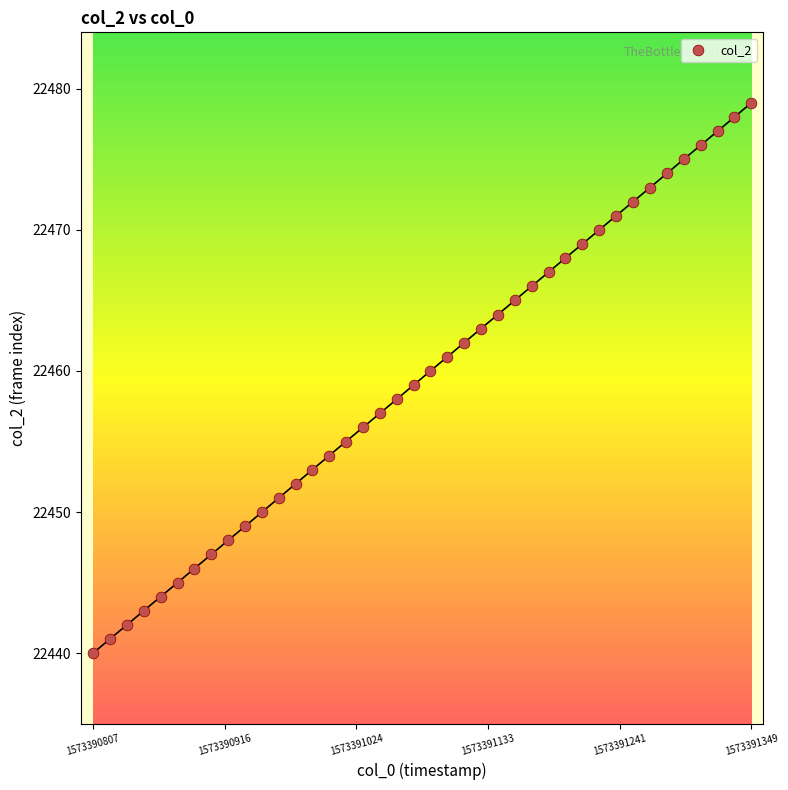

What is the range of Y values (max minus min)?

39